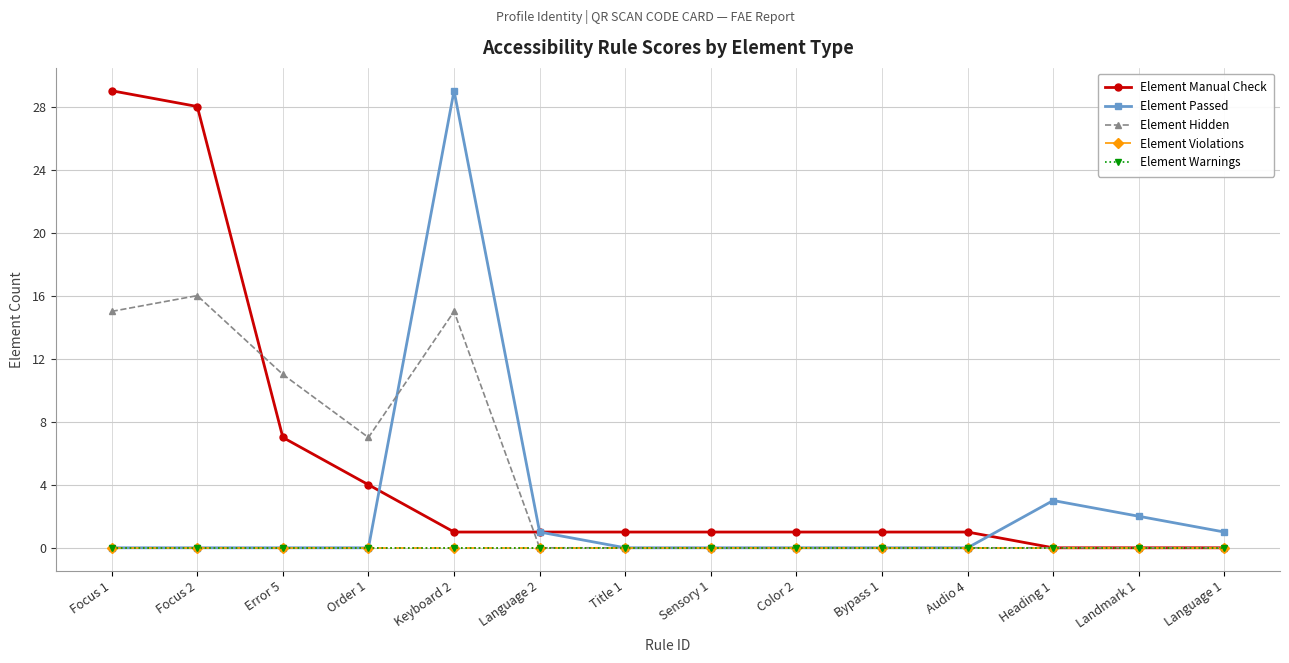

True or false: Element Violations and Element Warnings intersect in this chart.

False